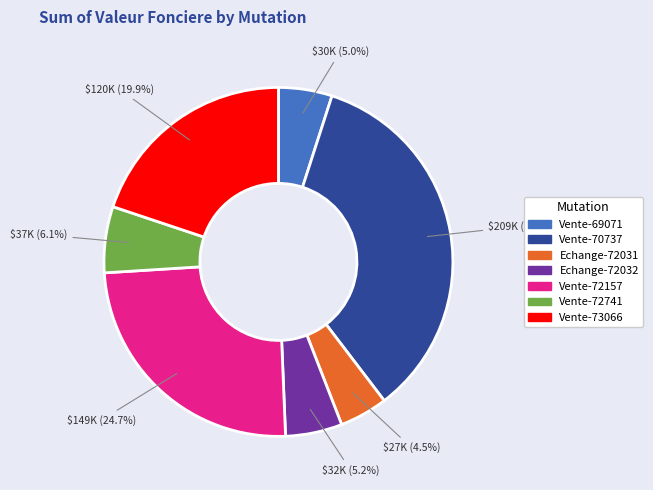

Is there a majority slice in this chart?

No